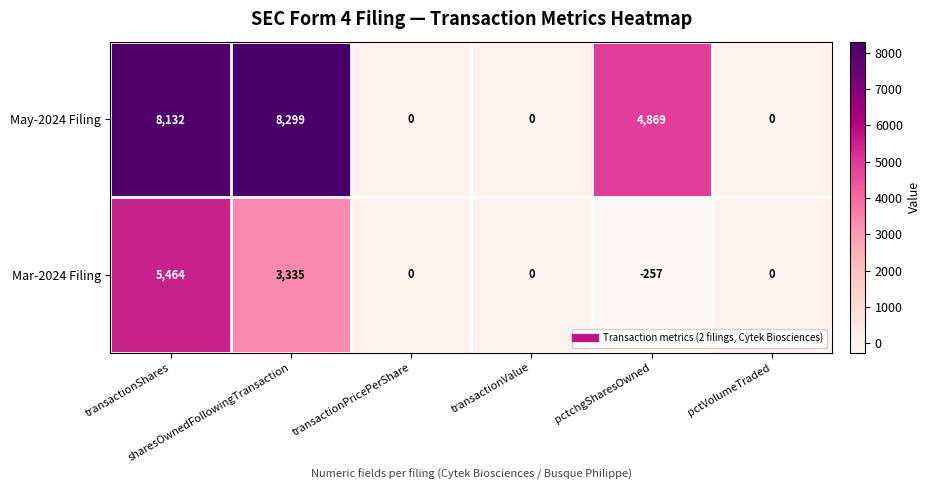

What is the difference between the maximum and minimum values in the May-2024 Filing series?

8299